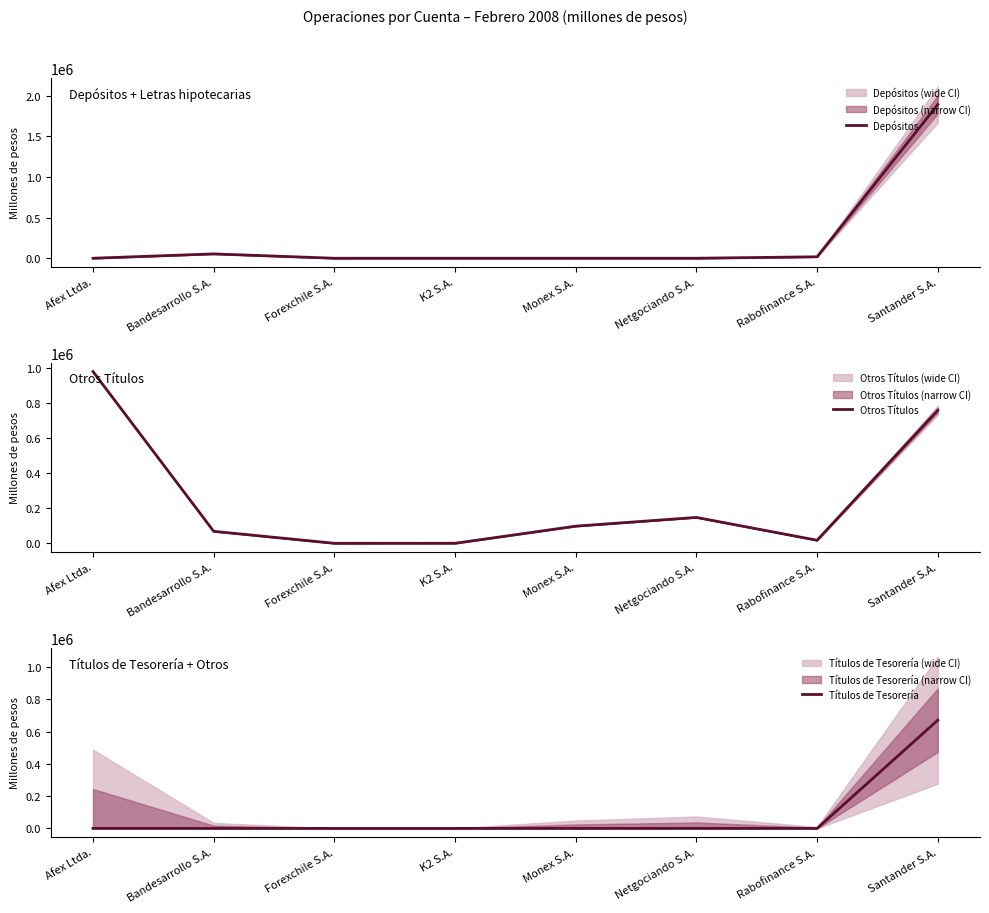

How many lines are shown in the chart?

3